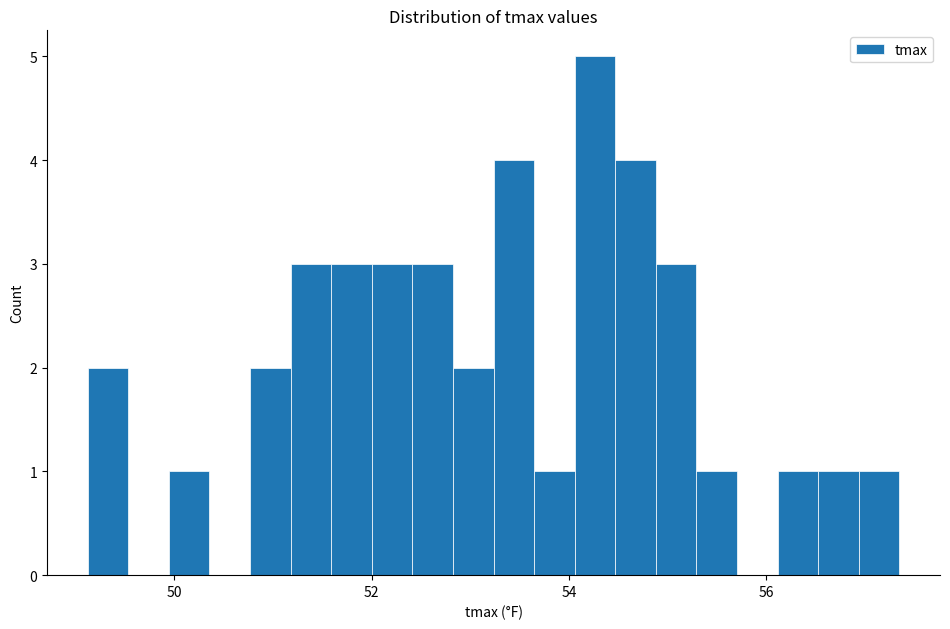

Around what value on the x-axis is the tallest bar? Give the approximate position of its centre, as read against the axis.

54.2